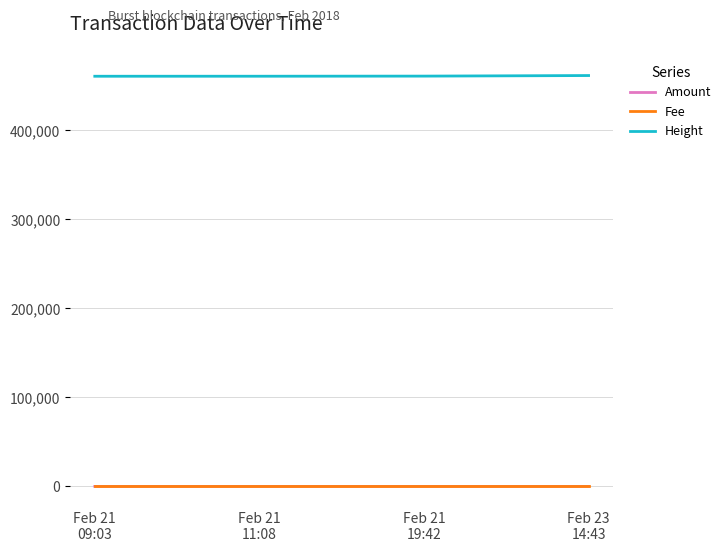

True or false: Amount and Height cross at least once.

False